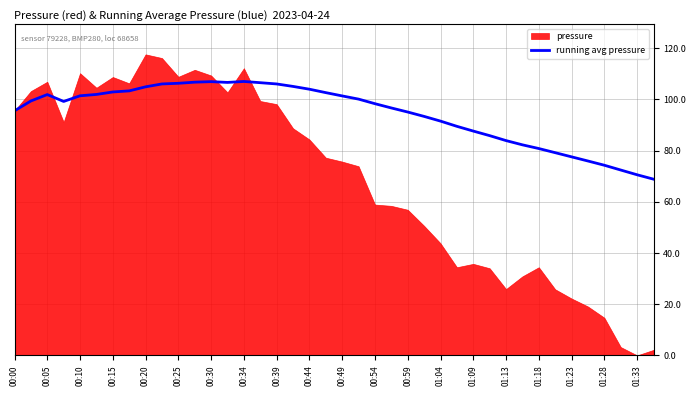

Reading left to right, what are all the values shown in this chart?

95.5	99.4	101.9	99.2	101.4	101.9	102.9	103.3	104.9	106.0	106.3	106.7	106.9	106.6	107.0	106.5	106.0	105.0	103.9	102.6	101.3	100.1	98.3	96.6	95.0	93.3	91.5	89.5	87.6	85.8	83.9	82.2	80.8	79.2	77.5	75.9	74.3	72.4	70.5	68.8